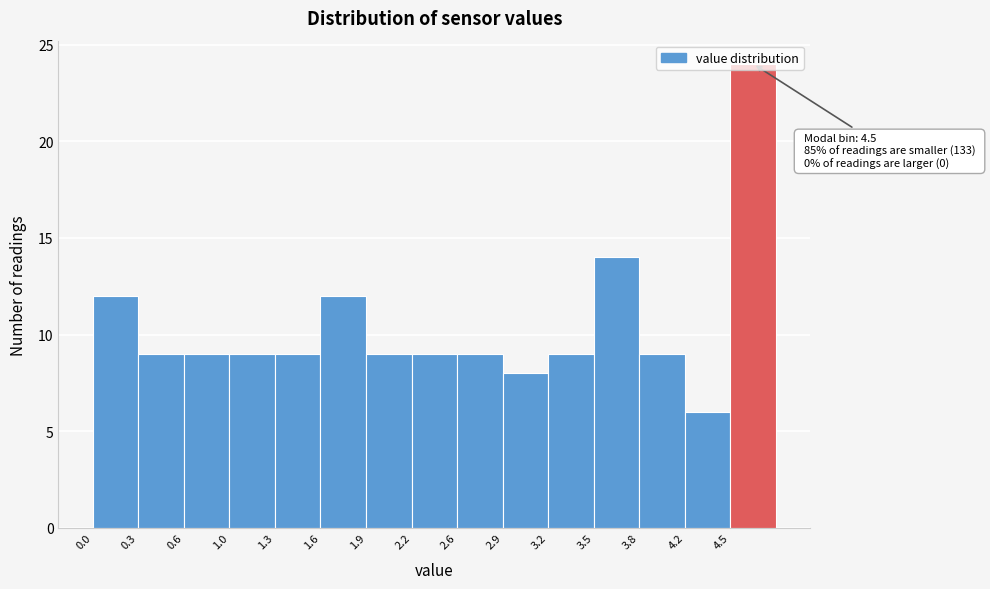

Over which range of the x-axis is the bar tallest?

4.48 to 4.80